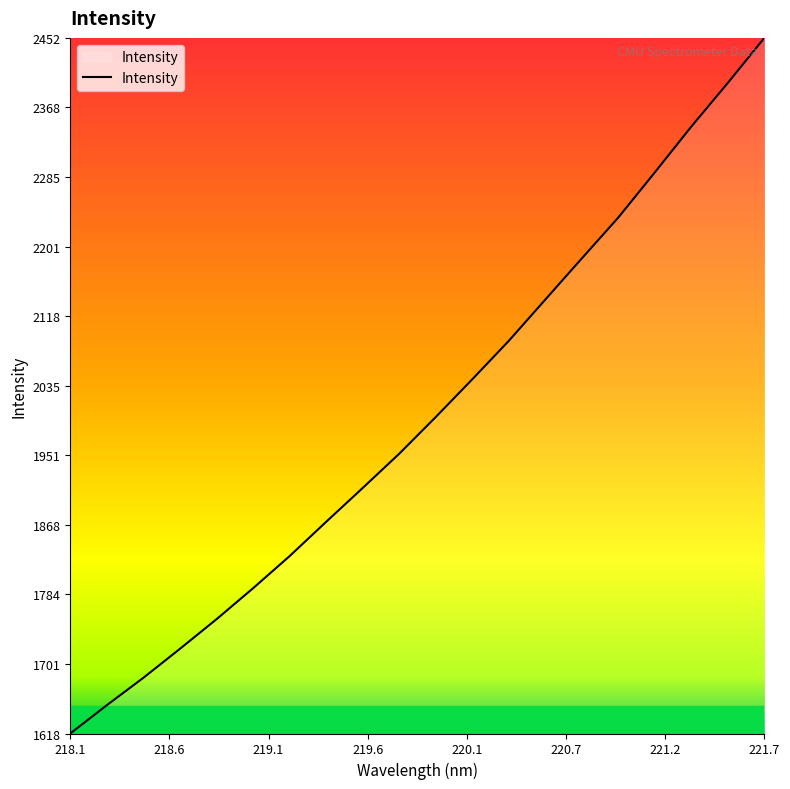

What is the difference between the maximum and minimum values?

833.9